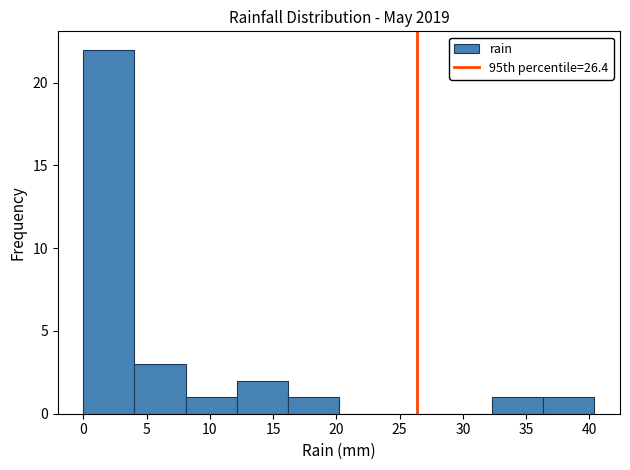

Reading left to right, list every bar in this chart as the range it spans on the x-axis followed by its height. Neither the bar edges nor the heights are printed on the chart, so give them approximately, as read against the axes.

0.0 to 4.0: 22
4.0 to 8.0: 3
8.0 to 12.0: 1
12.0 to 16.0: 2
16.0 to 20.0: 1
20.0 to 24.0: 0
24.0 to 28.5: 0
28.5 to 32.5: 0
32.5 to 36.5: 1
36.5 to 40.5: 1